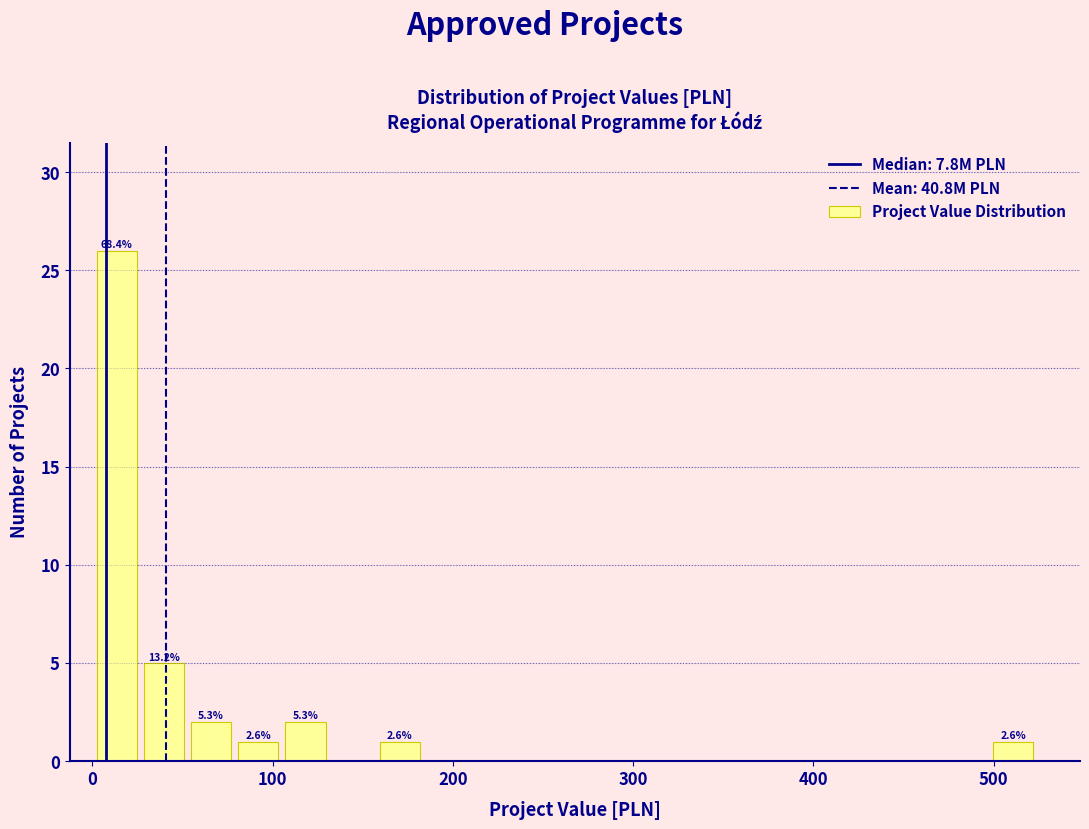

Around what value on the x-axis is the tallest bar? Give the approximate position of its centre, as read against the axis.

10